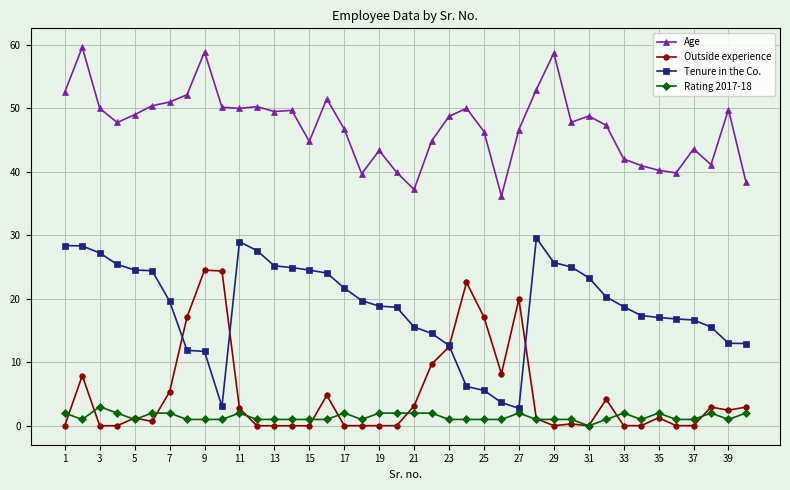

Rank the series by their maximum value, from highest to lowest.

Age, Tenure in the Co., Outside experience, Rating 2017-18